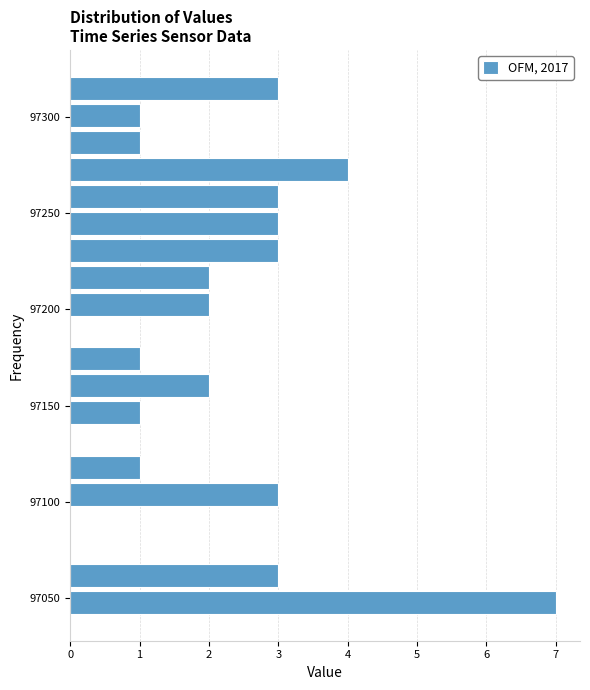

Around what value on the y-axis is the longest bar? Give the approximate position of its centre, as read against the axis.

97050